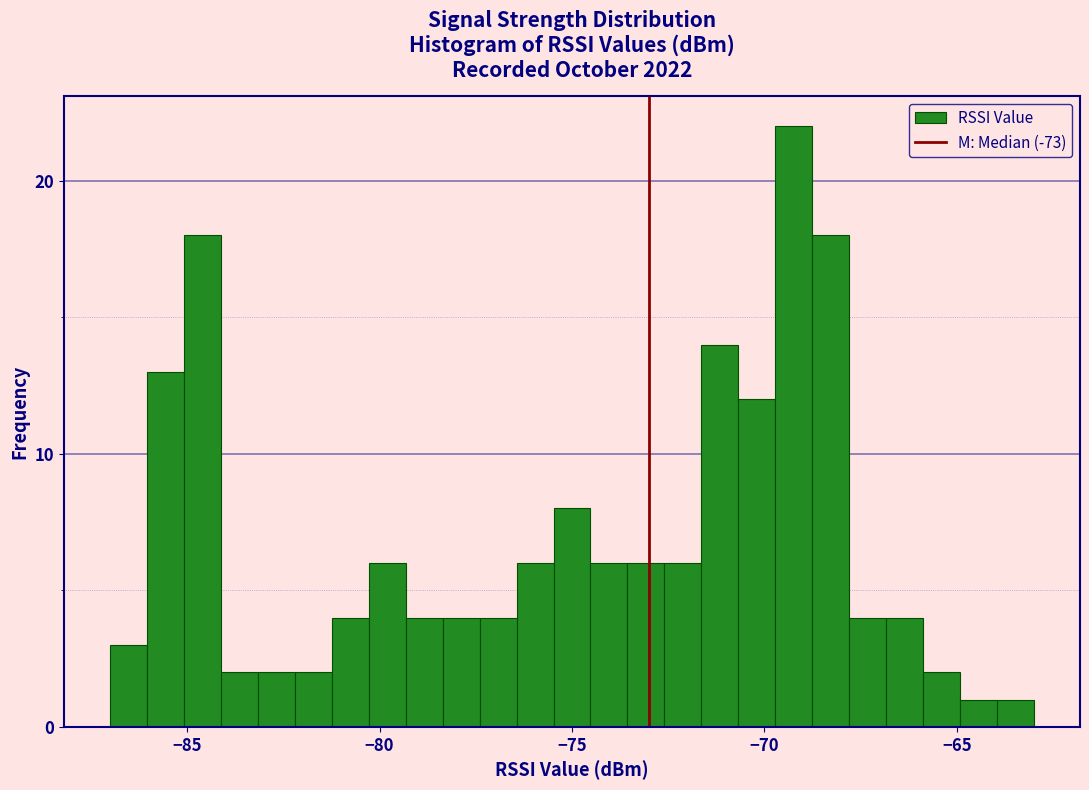

Read against the x-axis, roughly where is the centre of the tallest bar?

-69.0